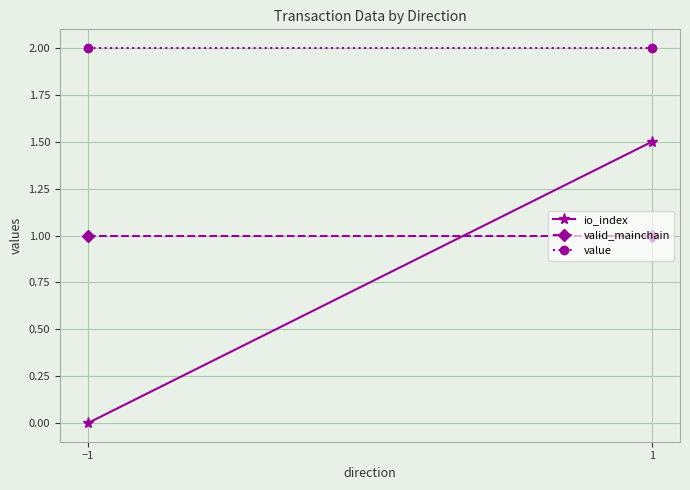

At which label does io_index first exceed 1?

1